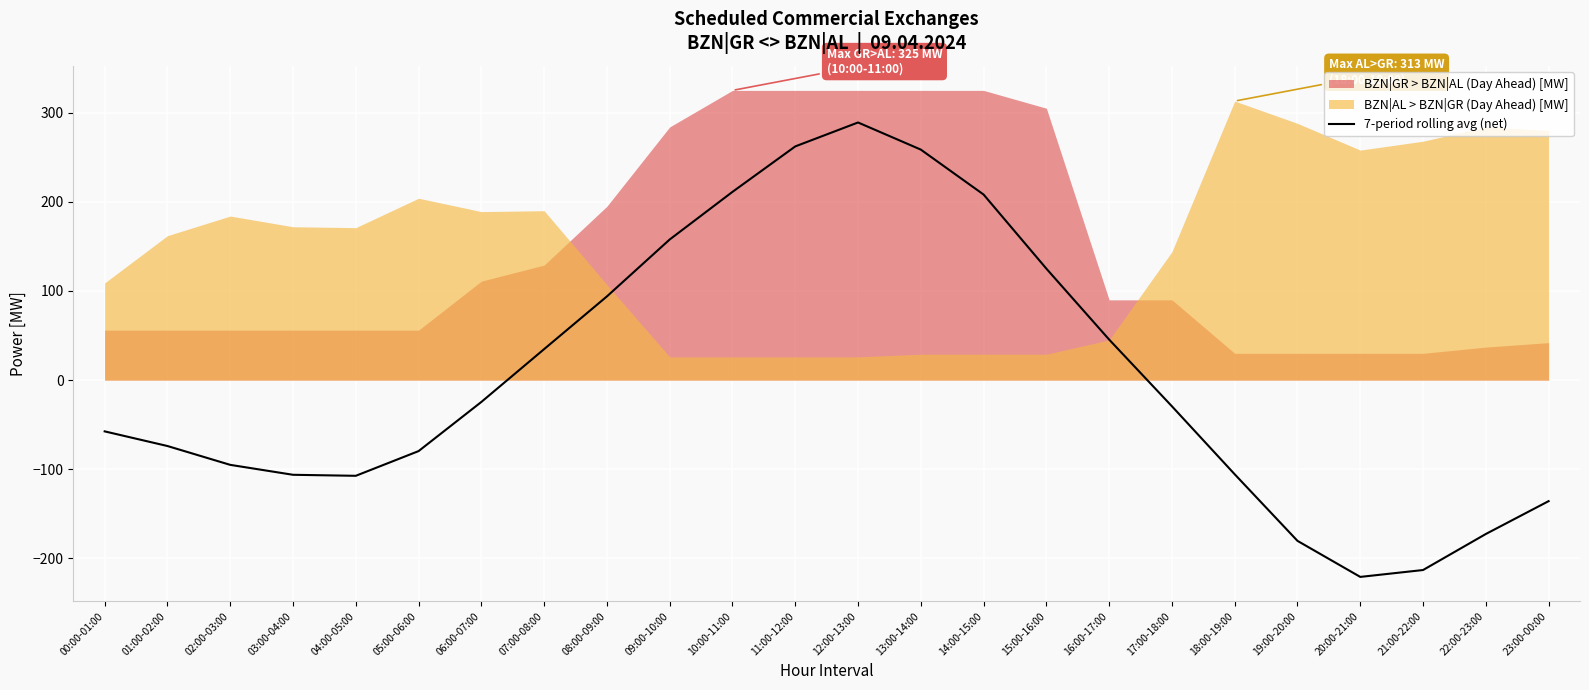

Rank the categories by value from lowest to highest.

20:00-21:00, 21:00-22:00, 19:00-20:00, 22:00-23:00, 23:00-00:00, 04:00-05:00, 03:00-04:00, 18:00-19:00, 02:00-03:00, 05:00-06:00, 01:00-02:00, 00:00-01:00, 17:00-18:00, 06:00-07:00, 07:00-08:00, 16:00-17:00, 08:00-09:00, 15:00-16:00, 09:00-10:00, 14:00-15:00, 10:00-11:00, 13:00-14:00, 11:00-12:00, 12:00-13:00